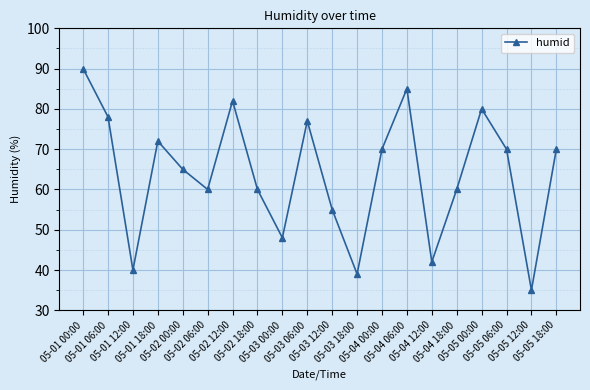

True or false: there are more than 0 points higher than both neighbors.

True